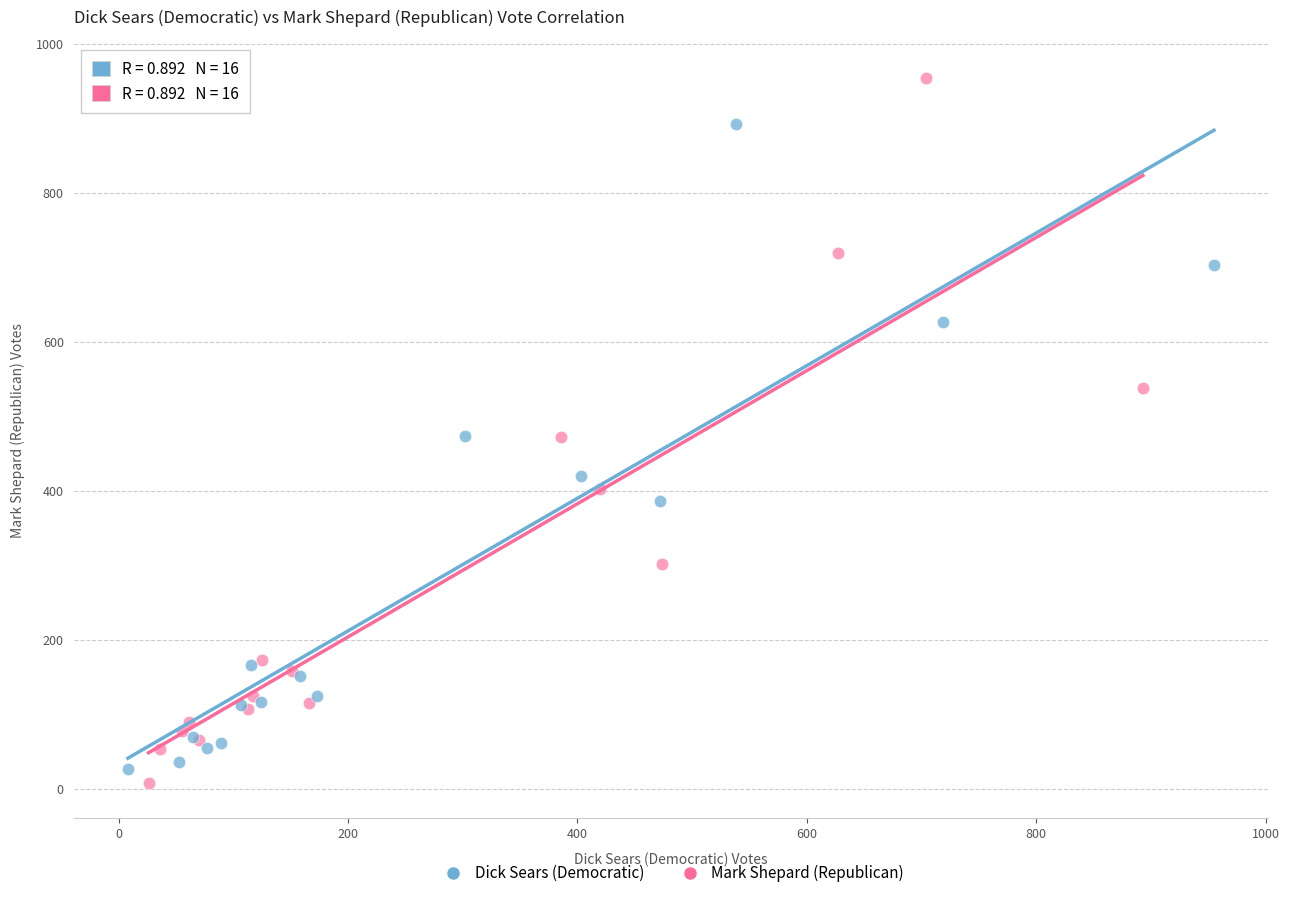

Which series contains the highest Y value?

Mark Shepard (Republican)